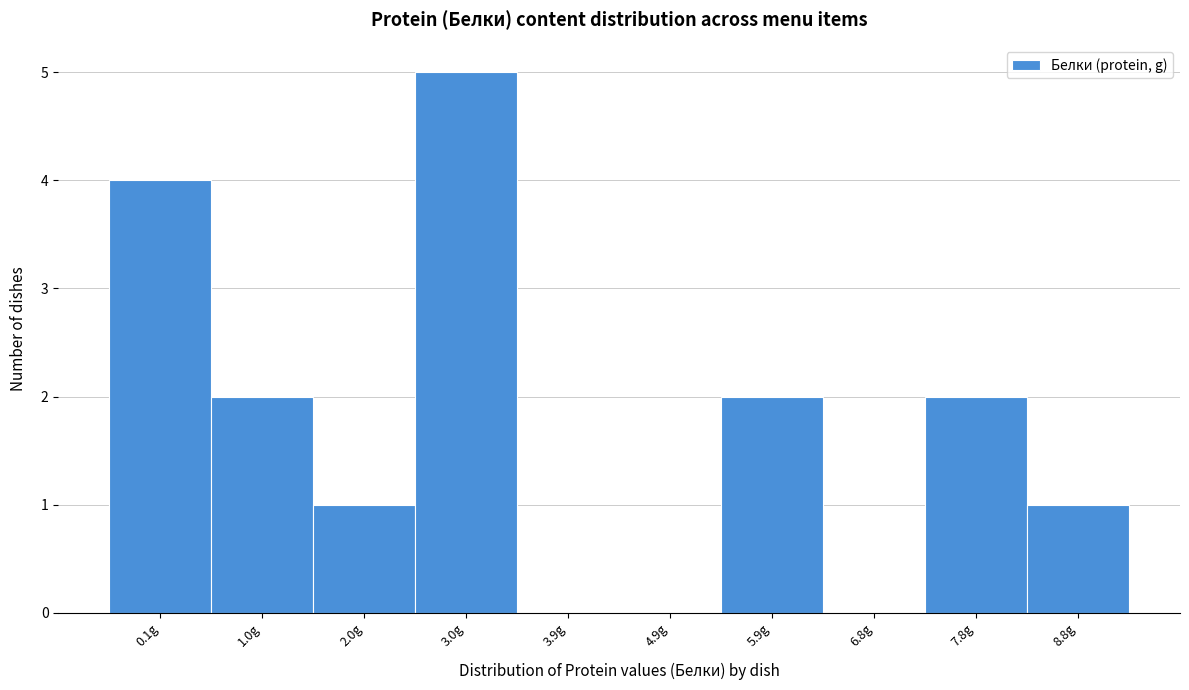

Reading left to right, list all the values displayed in this chart.

0.1g=4	1.0g=2	2.0g=1	3.0g=5	3.9g=0	4.9g=0	5.9g=2	6.8g=0	7.8g=2	8.8g=1